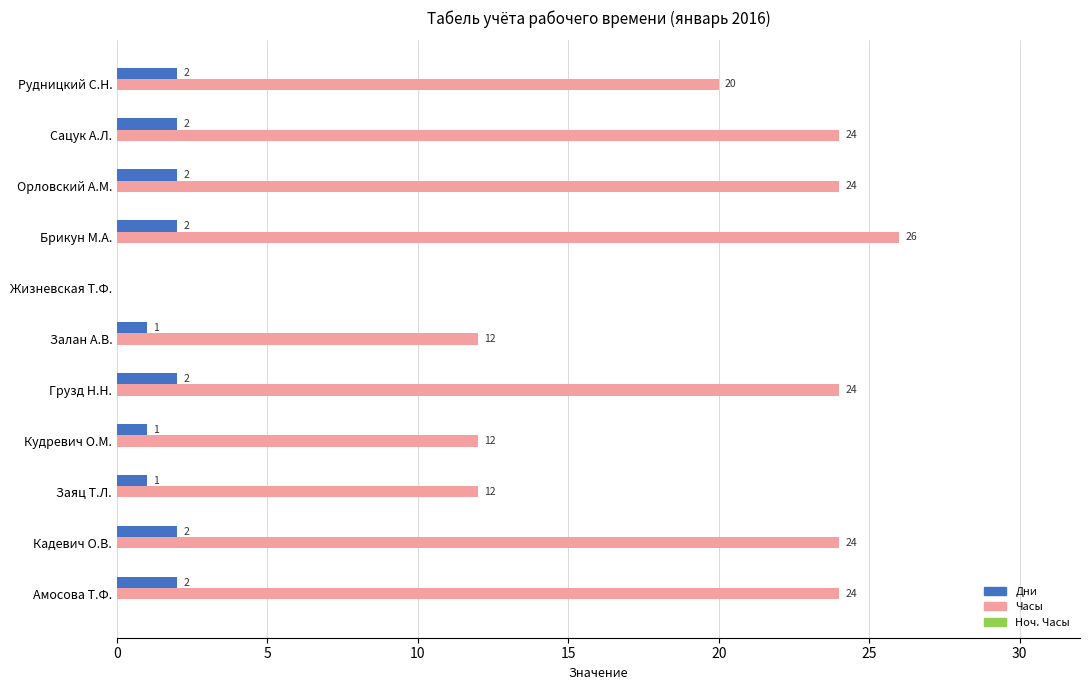

What is the sum of the Часы values at Рудницкий С.Н. and Орловский А.М.?

44